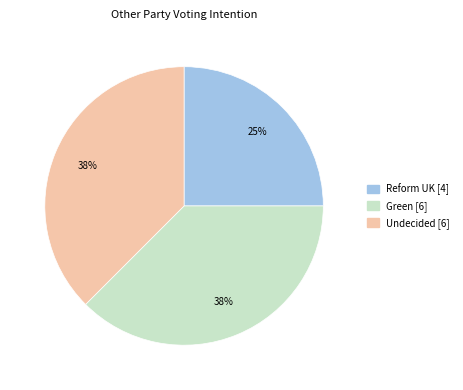

How many segments does this pie chart have?

3